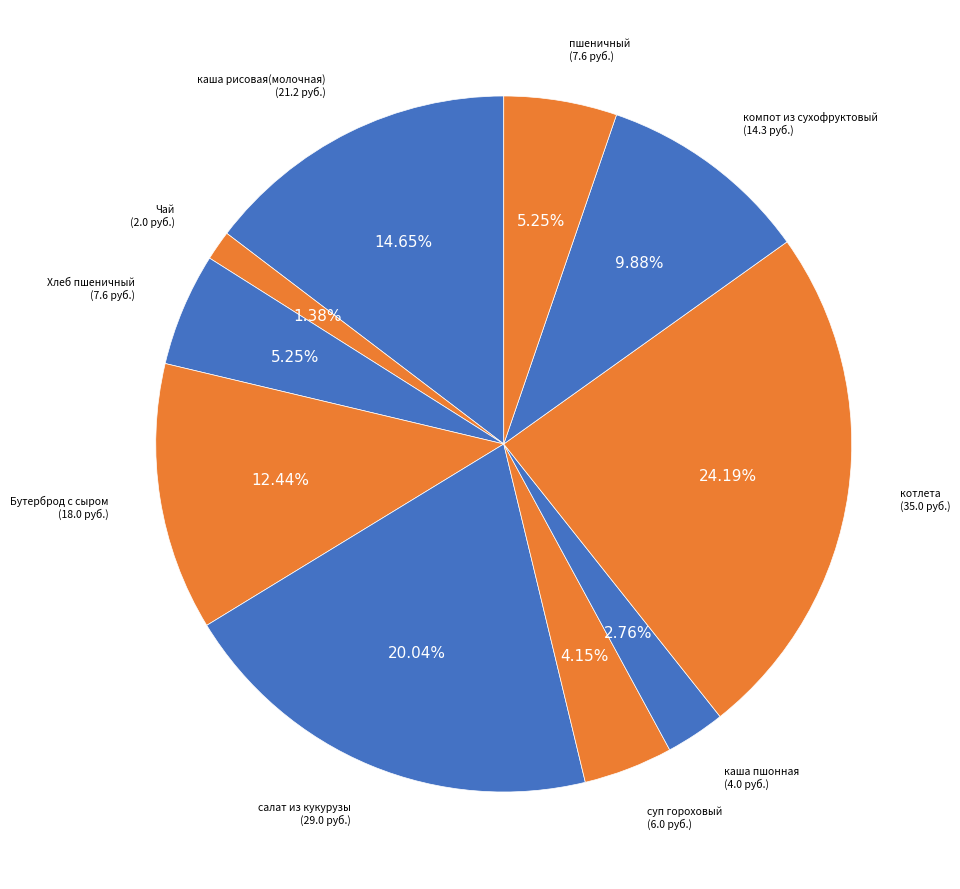

Between Бутерброд с сыром and пшеничный, which is larger?

Бутерброд с сыром